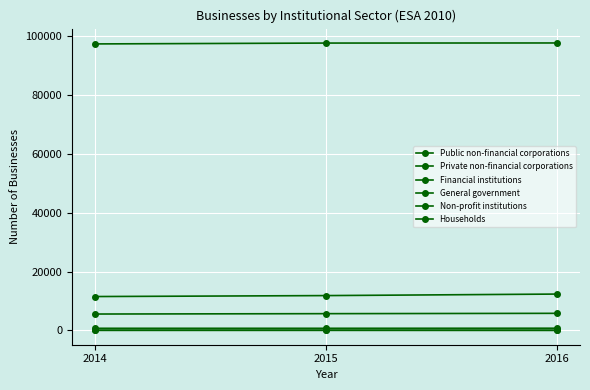

Reading right to left, what are all the values shown in this chart?

Public non-financial corporations: 58	86	90
Private non-financial corporations: 12358	11843	11519
Financial institutions: 55	45	38
General government: 764	736	734
Non-profit institutions: 5818	5706	5582
Households: 97622	97590	97299